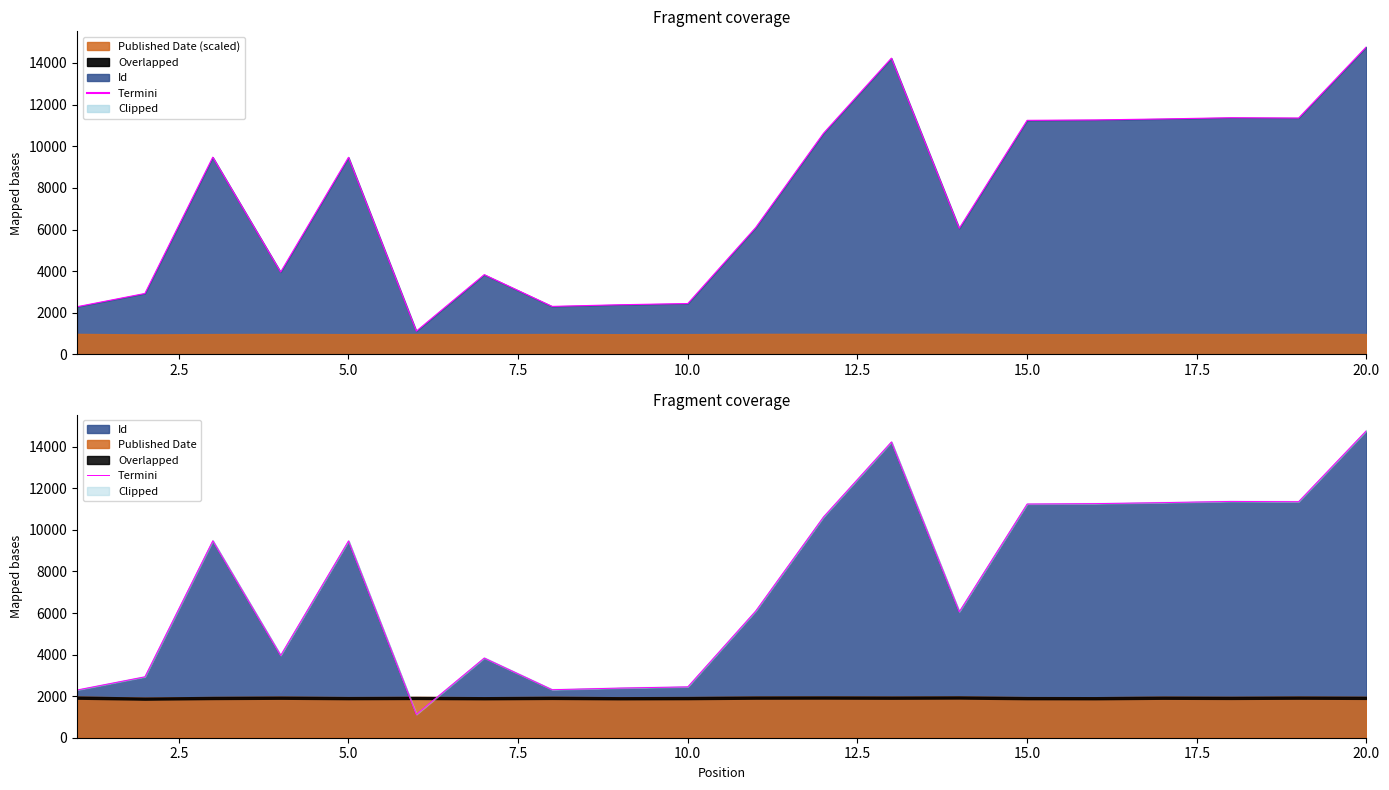

Where does the data first go above 9469?

5.0